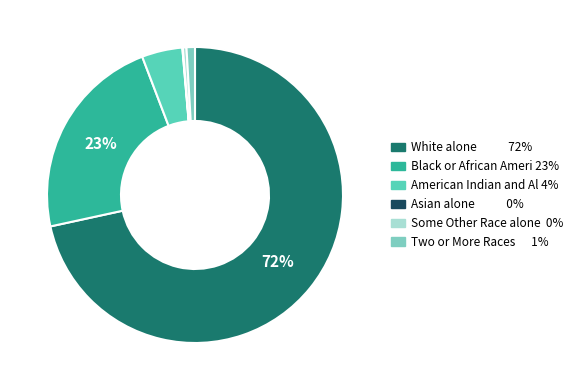

To the nearest percent, what is the average slice percentage?

17%